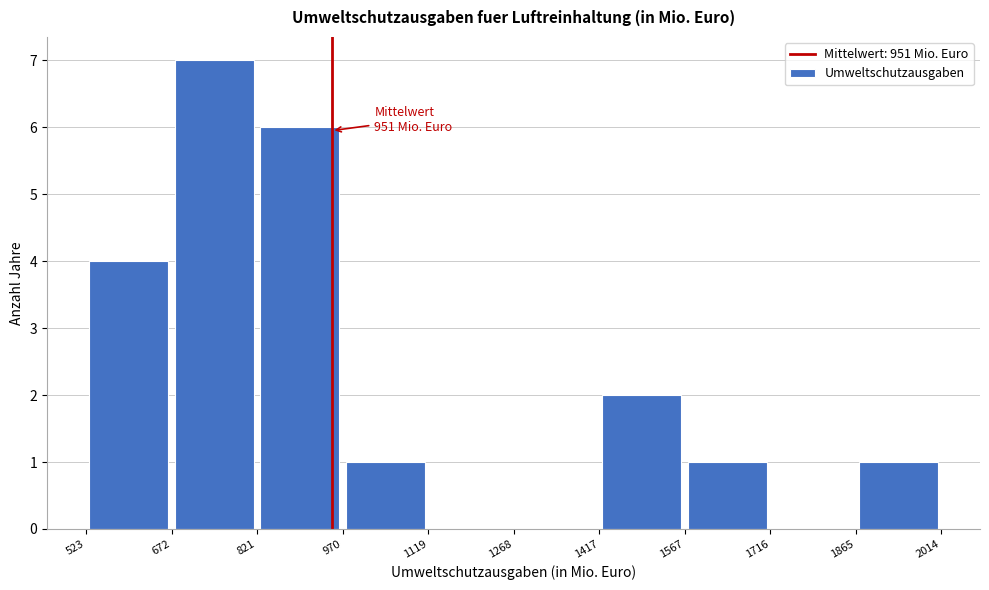

Over which range of the x-axis is the bar tallest?

672 to 821